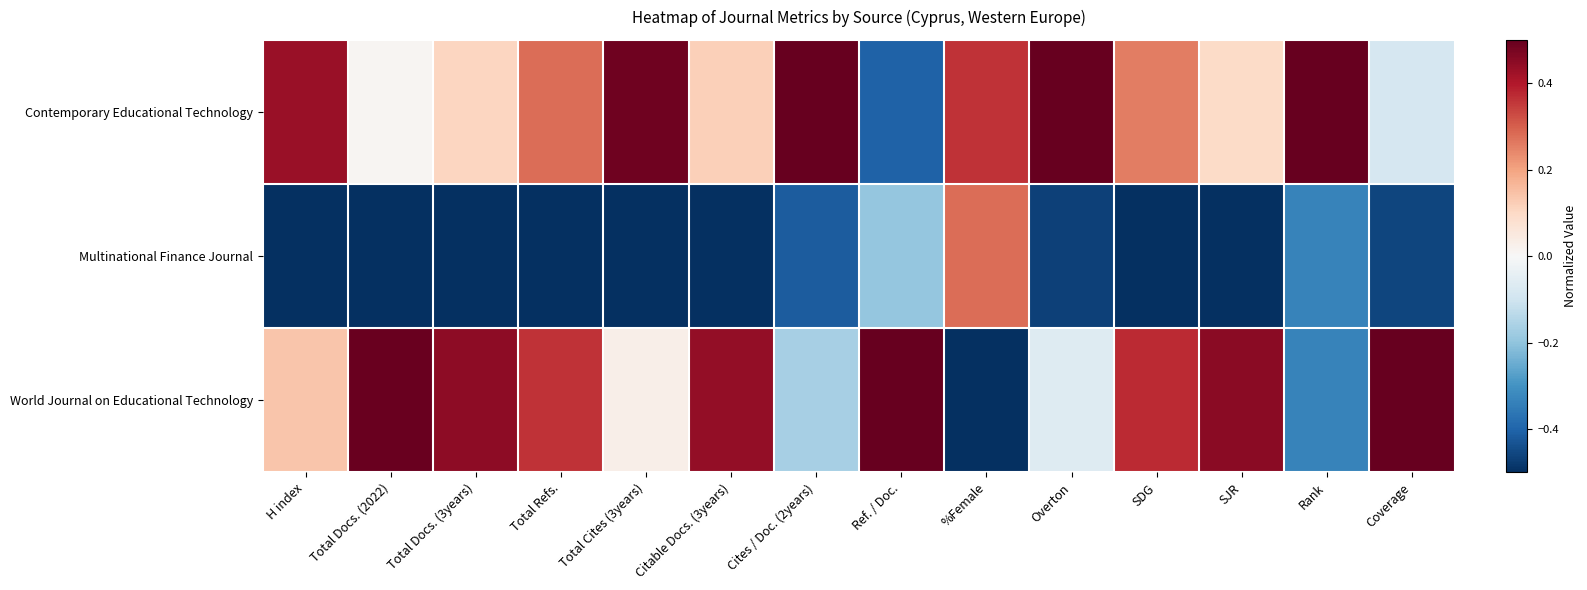

What is the difference between the highest and lowest values at Total Cites (3years)?

1.0